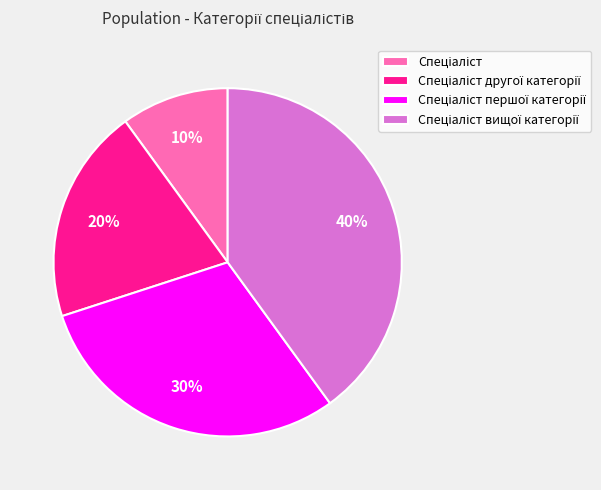

Count the number of slices in the pie.

4